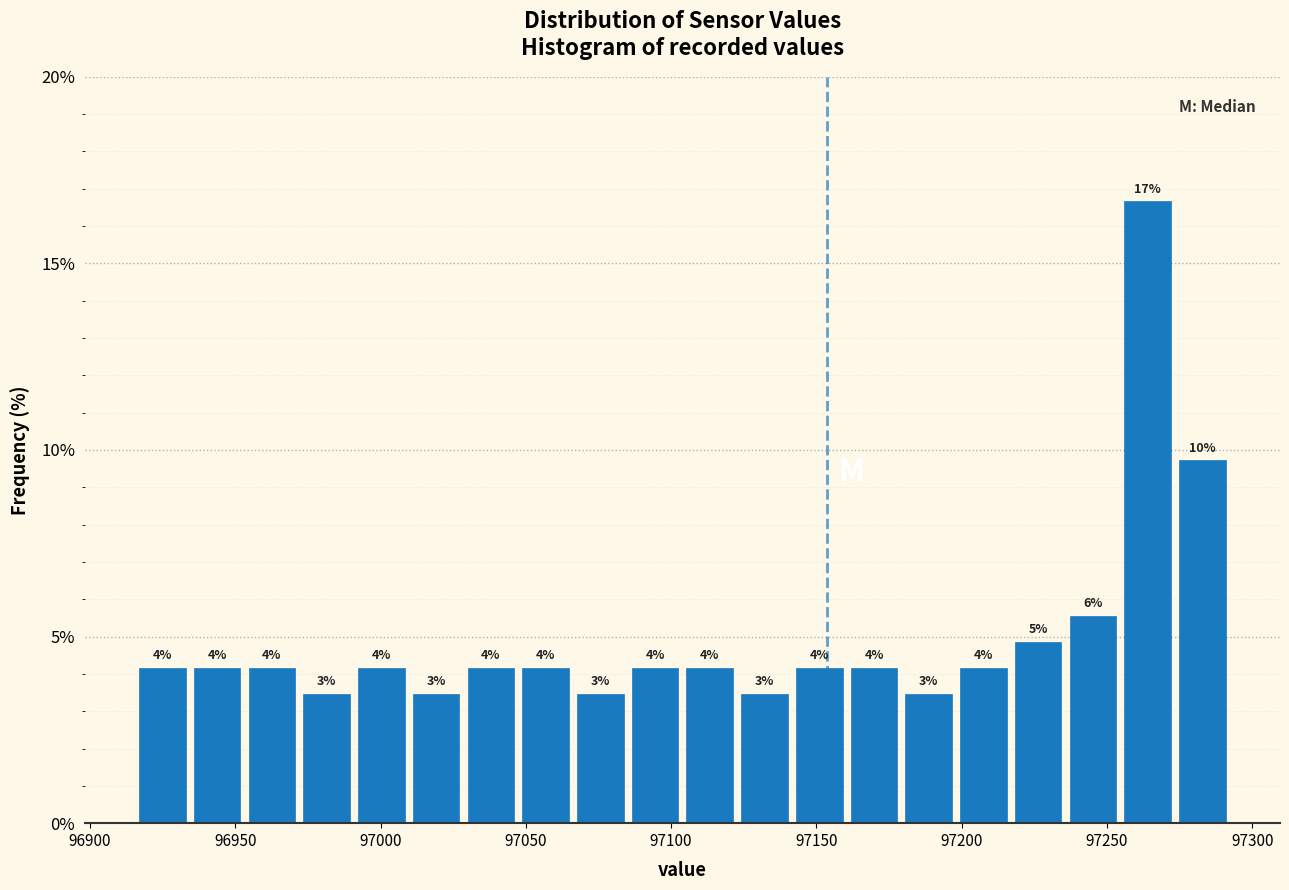

Around what value on the x-axis is the tallest bar? Give the approximate position of its centre, as read against the axis.

97265